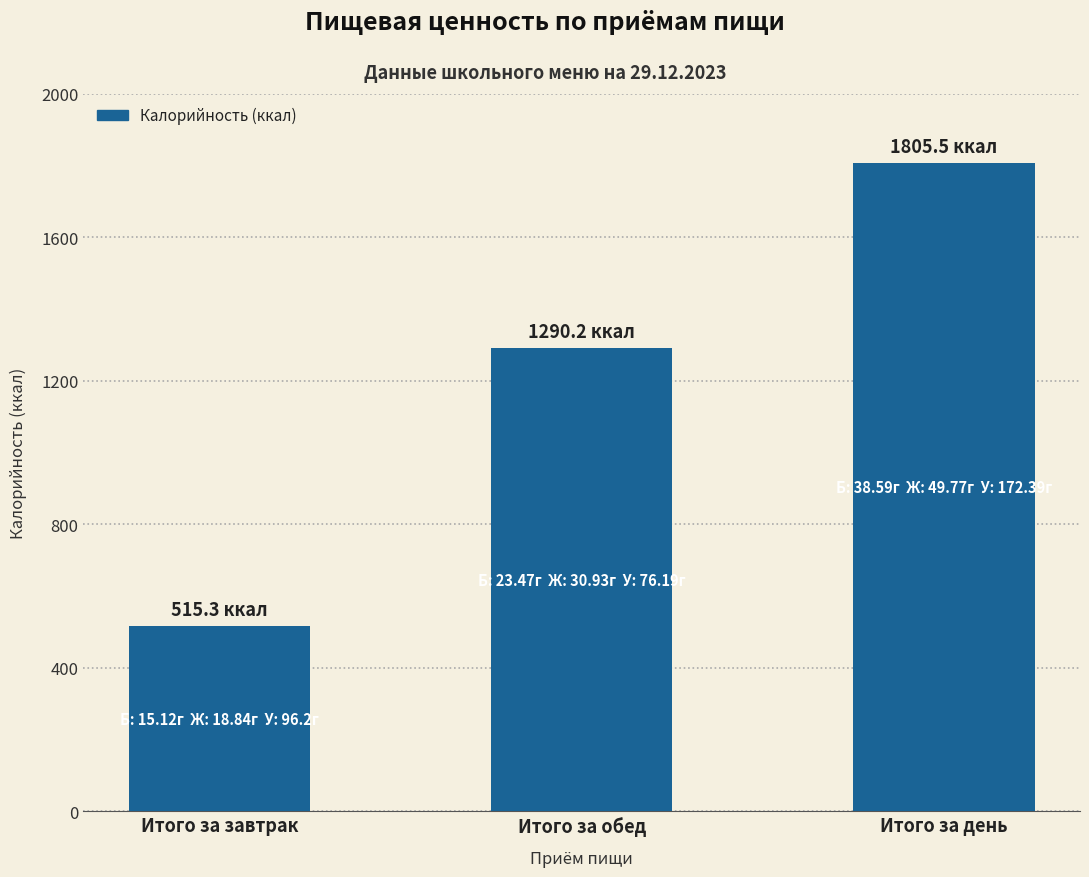

At which category does the chart reach its minimum across all series?

Итого за завтрак